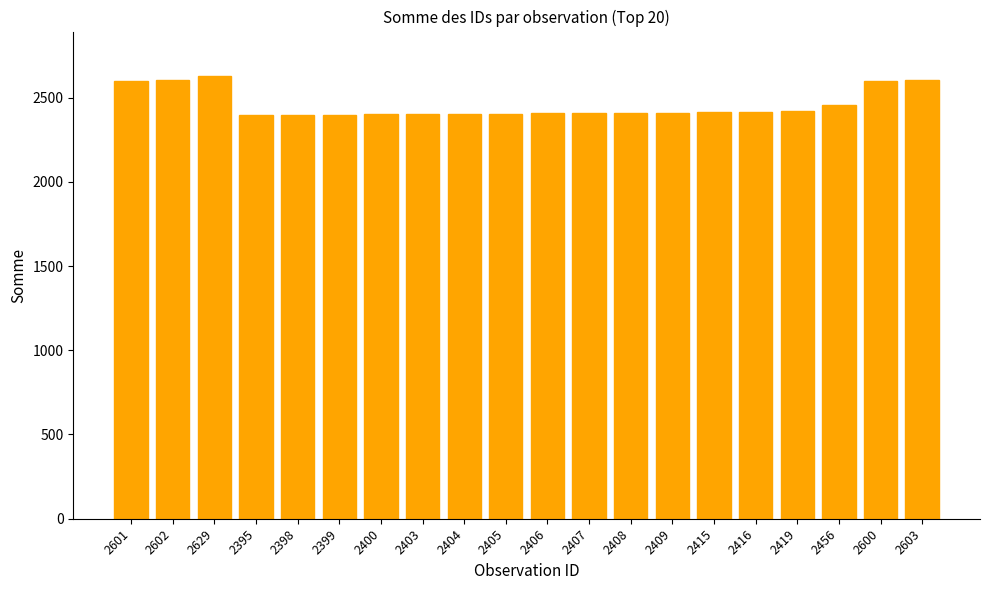

What is the difference between the values at 2409 and 2405?

4